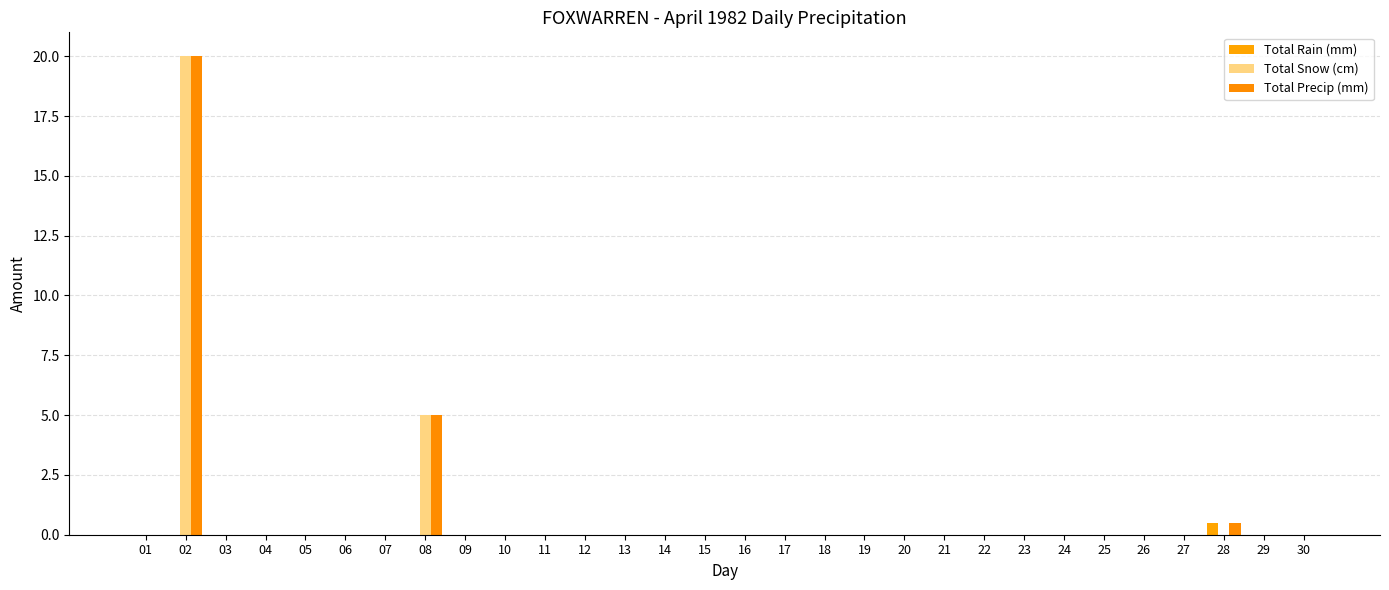

Is the value of Total Rain (mm) at 19 greater than the value of Total Precip (mm) at 21?

No